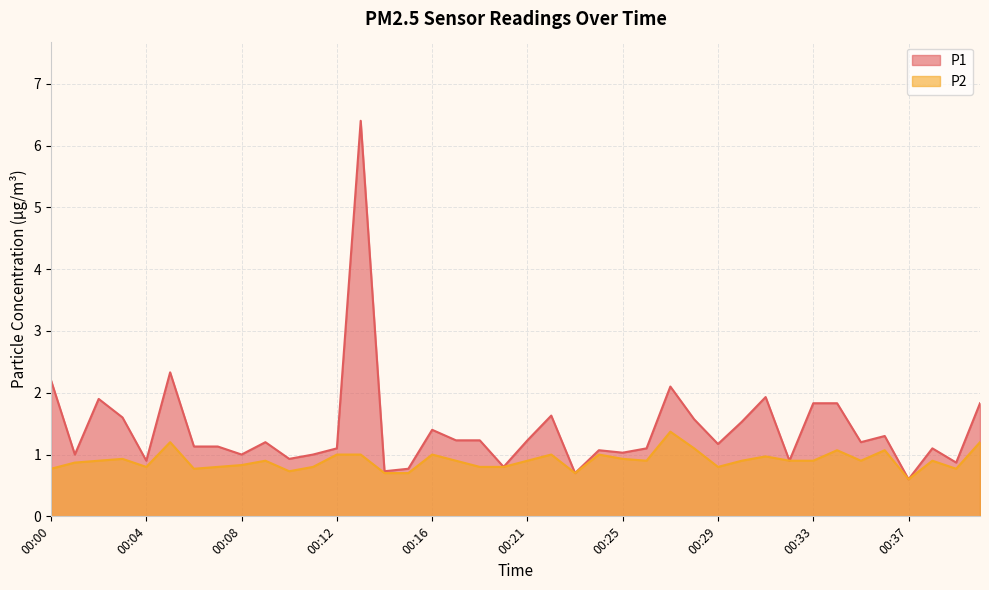

Which series has the largest total across all categories?

P1